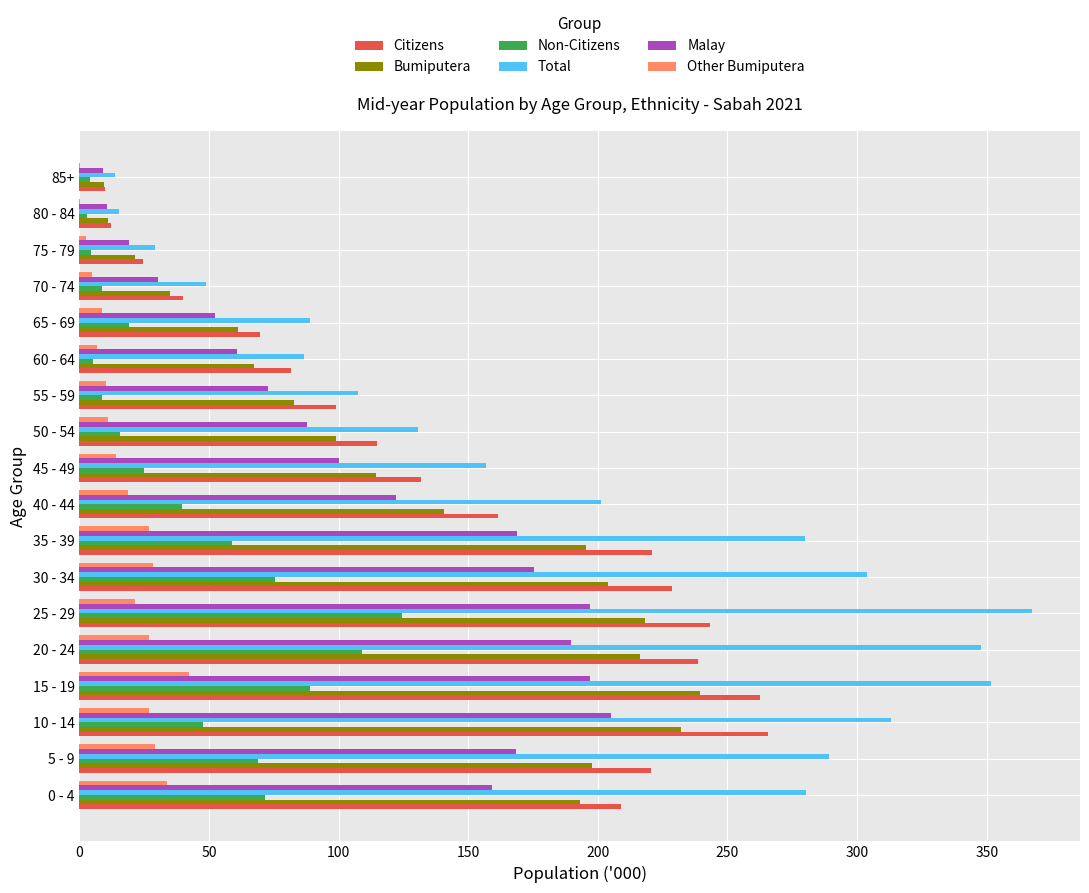

Between 35 - 39 and 85+, which series saw the biggest shift?

Total